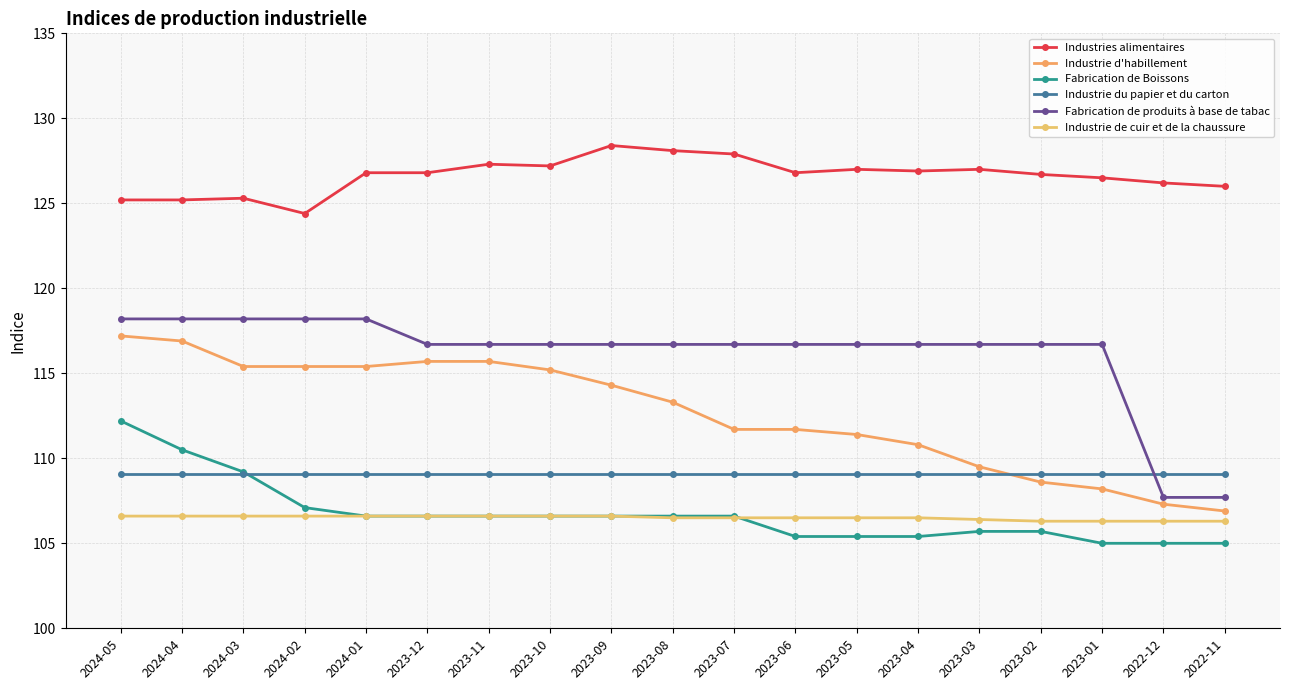

At which label does Fabrication de Boissons reach its minimum?

2023-01